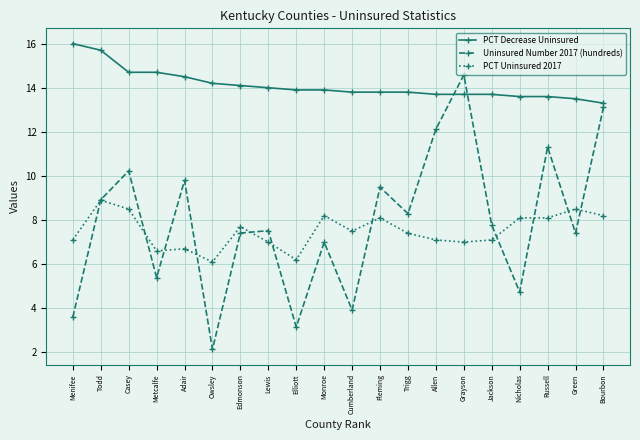

Between which two adjacent categories do Uninsured Number 2017 (hundreds) and PCT Decrease Uninsured first intersect?

Allen and Grayson